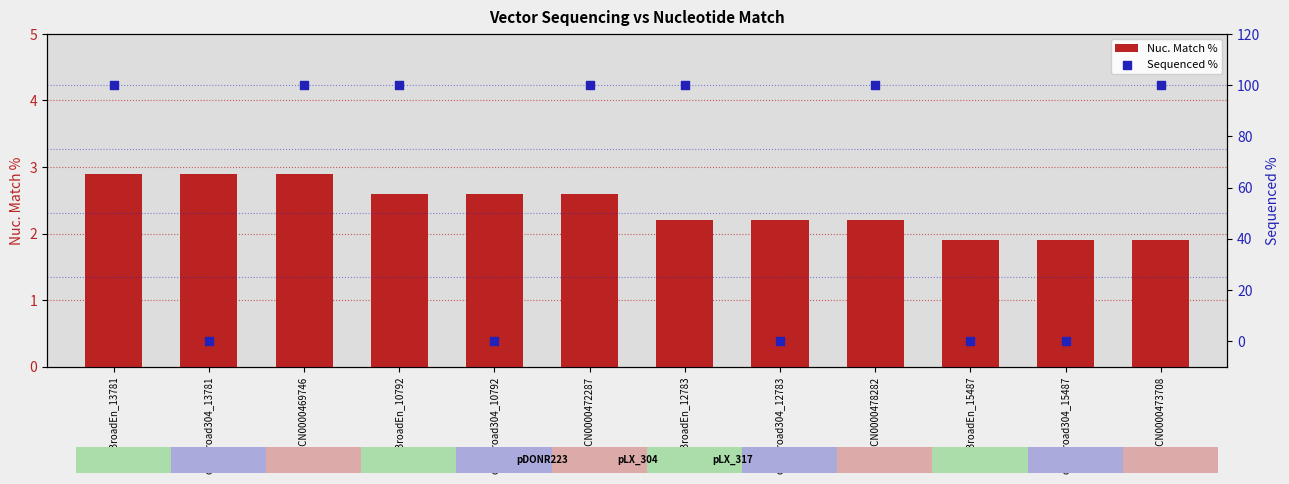

What are all the series names shown in the legend?

Nuc. Match %, Sequenced %